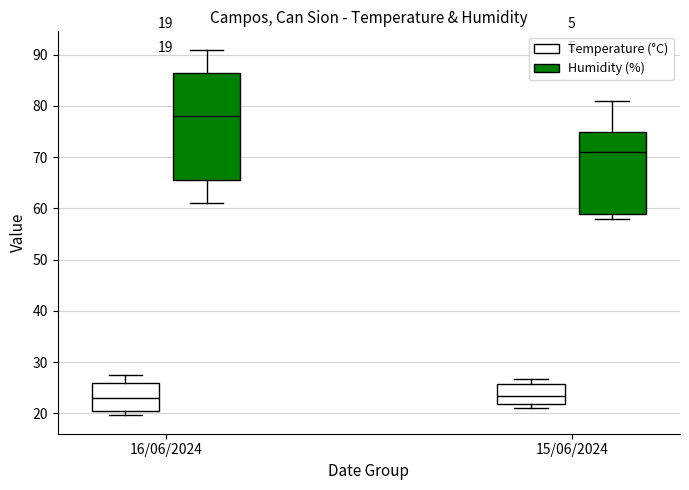

Which box's median line is the highest?

16/06/2024 (Humidity (%))